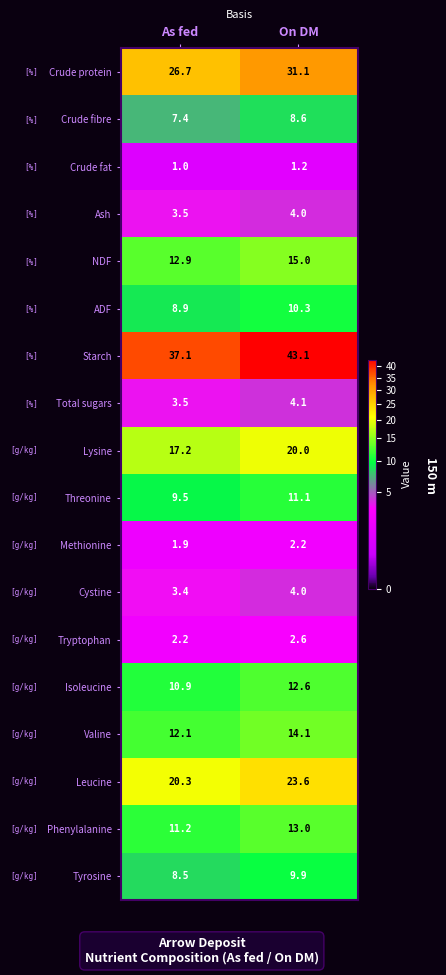

What is the difference between the NDF values at As fed and On DM?

2.1